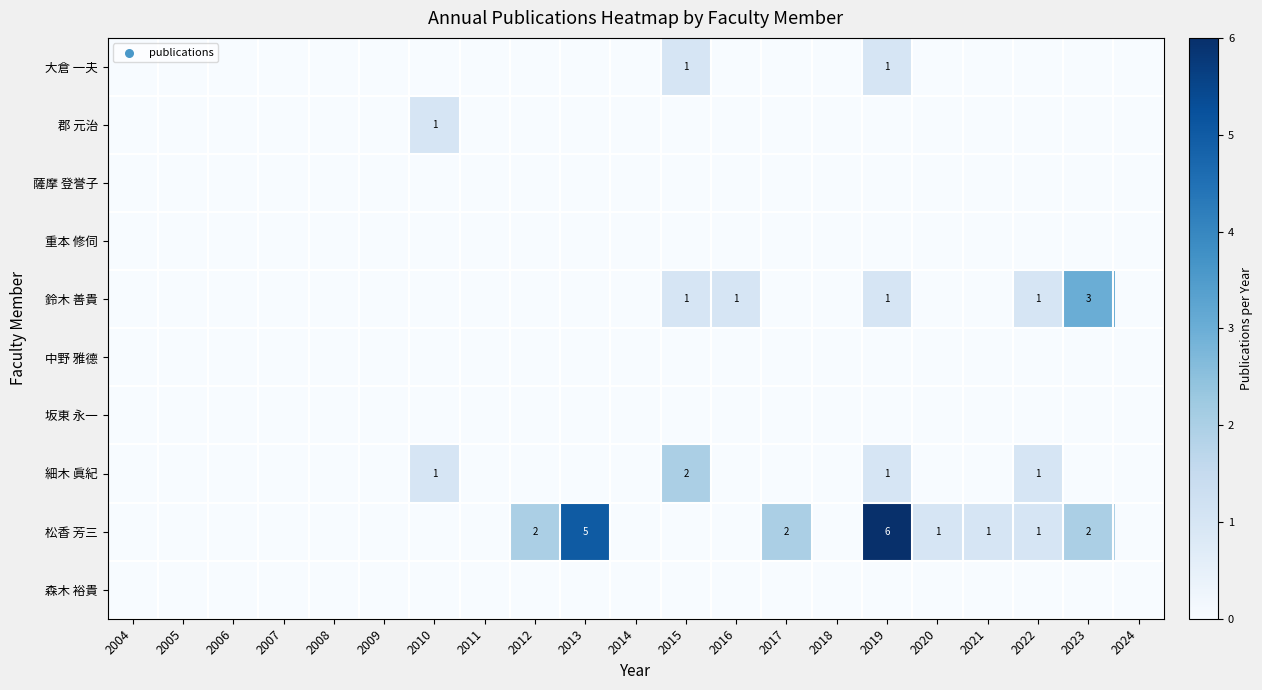

Count the 細木 眞紀 values in the range 0 to 1.

20